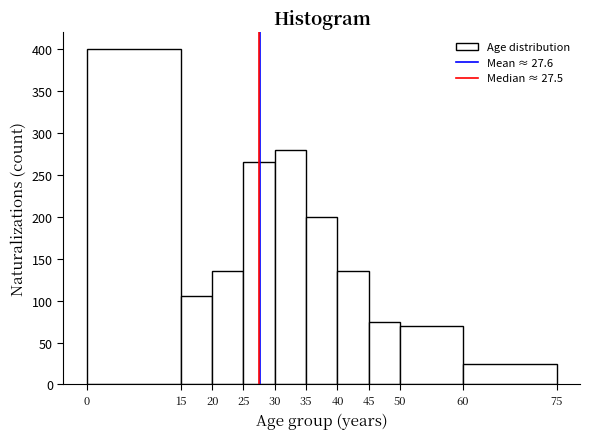

Over which range of the x-axis is the bar tallest?

0 to 15